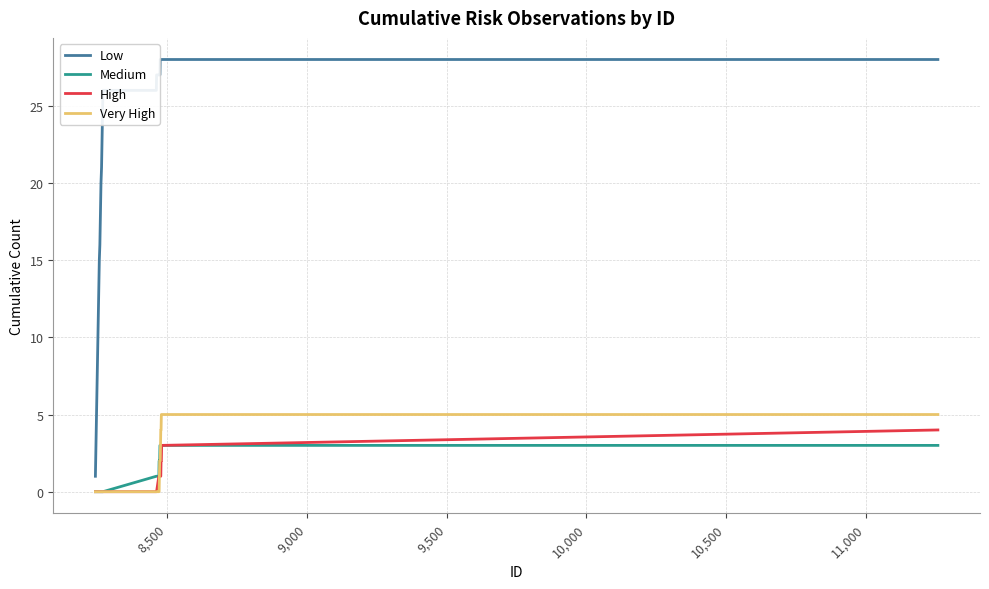

True or false: Low and Medium intersect in this chart.

False